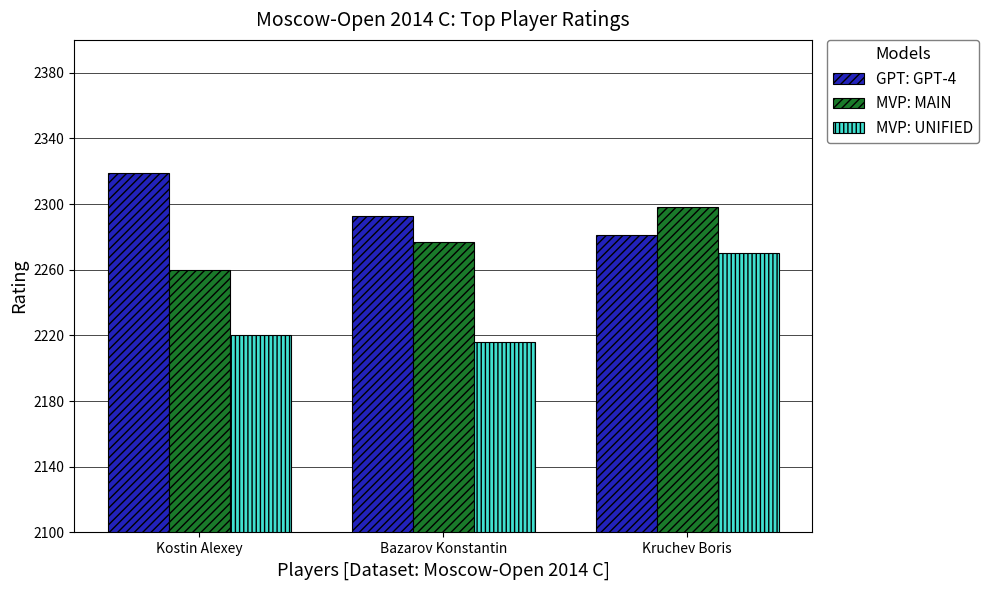

Which series has the largest range (max minus min)?

MVP: UNIFIED